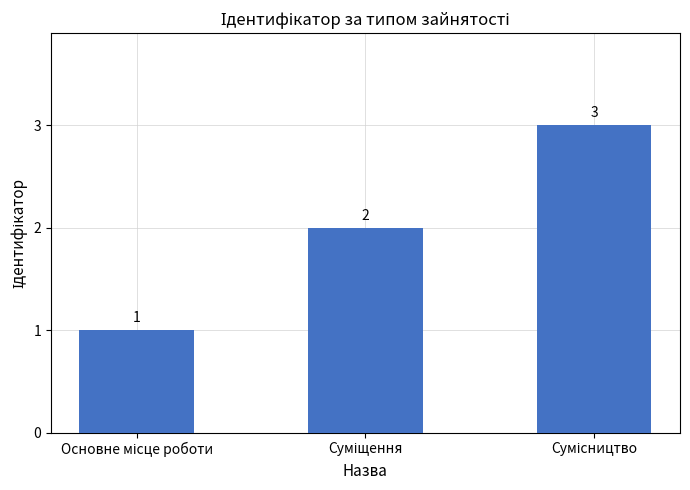

How many values are between 1 and 3?

3